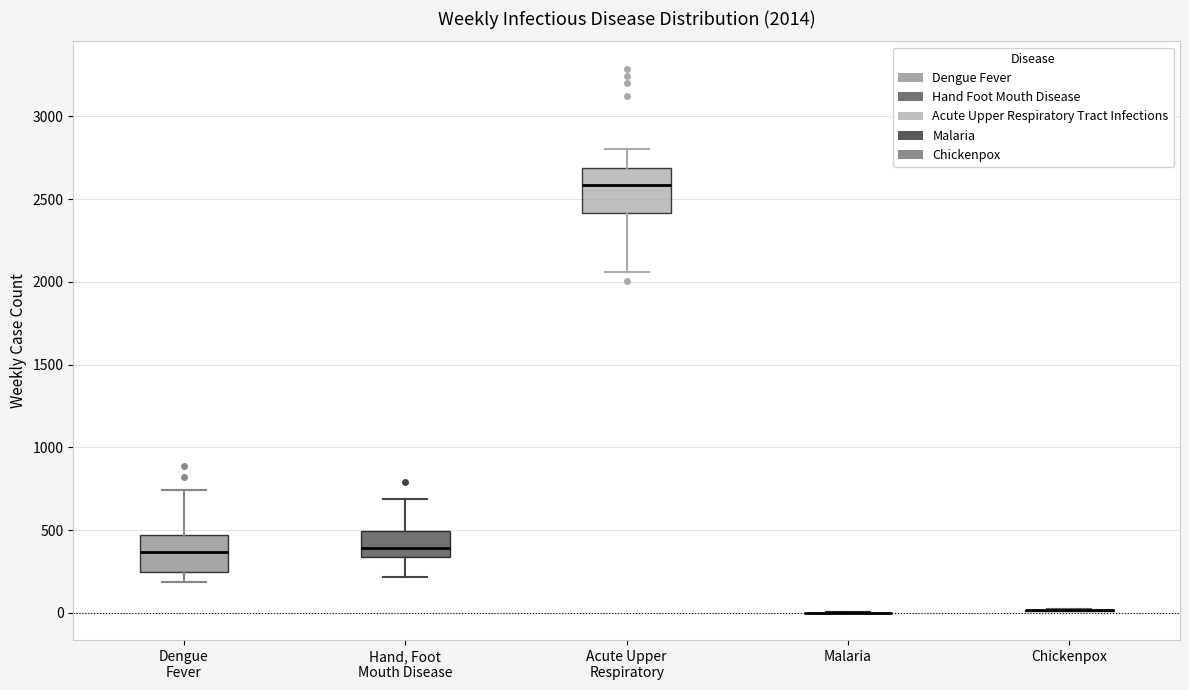

Comparing the boxes themselves (not the whiskers), which one is the tallest?

Acute Upper Respiratory